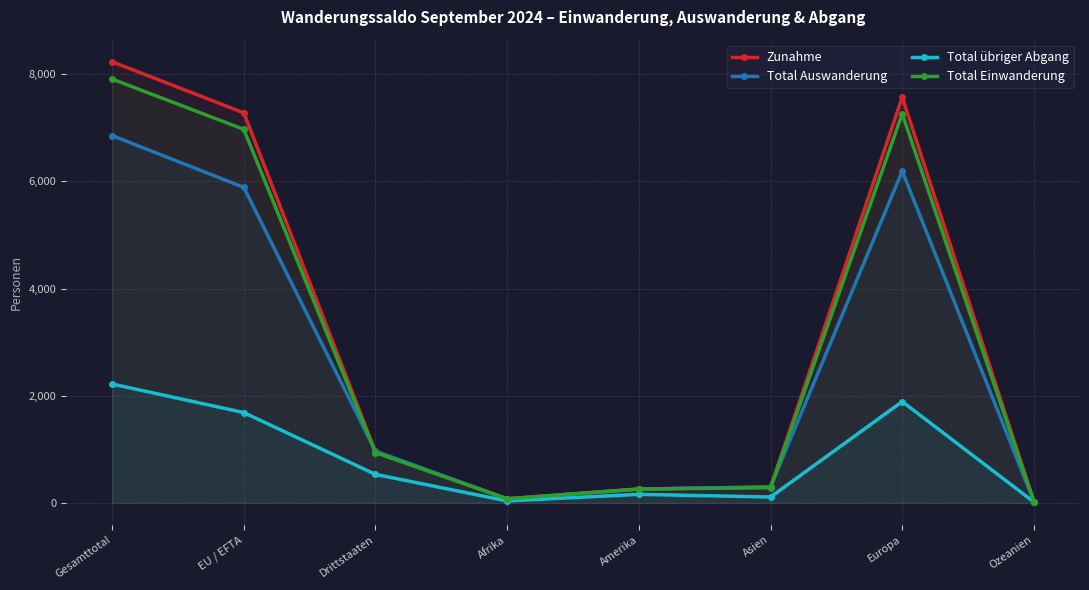

Read the Total Auswanderung value at Drittstaaten.

967